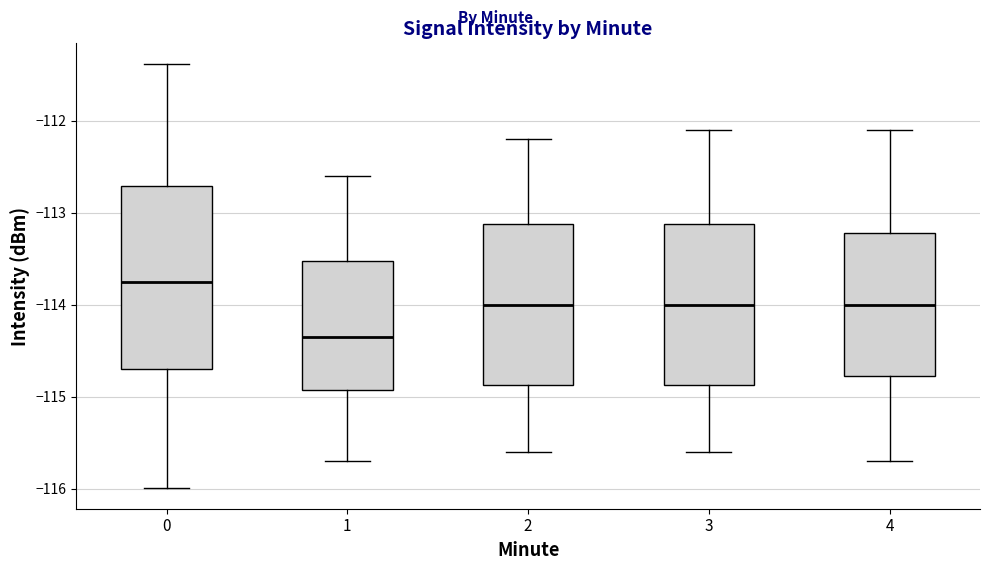

Which box's median line is the lowest?

1